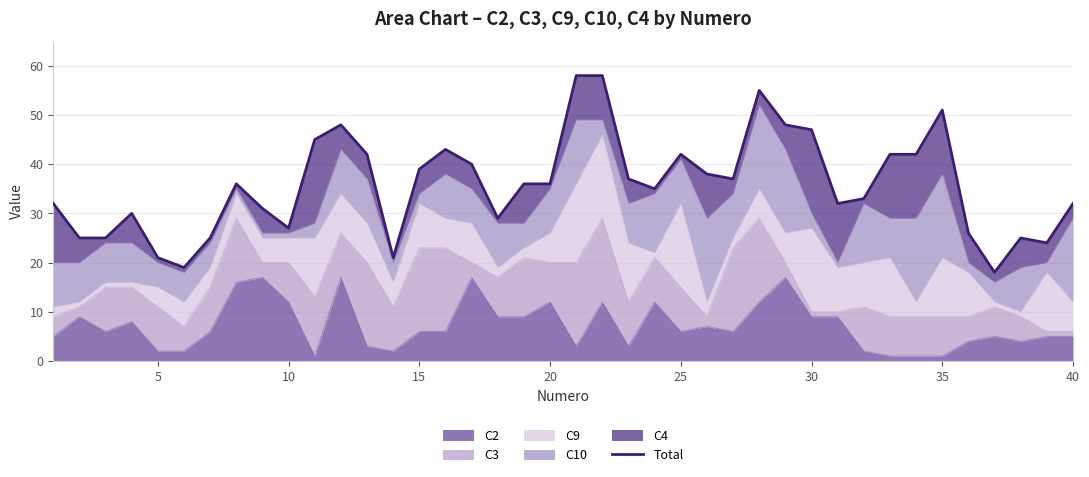

Is it true that C2 equals 12 at 20?

True